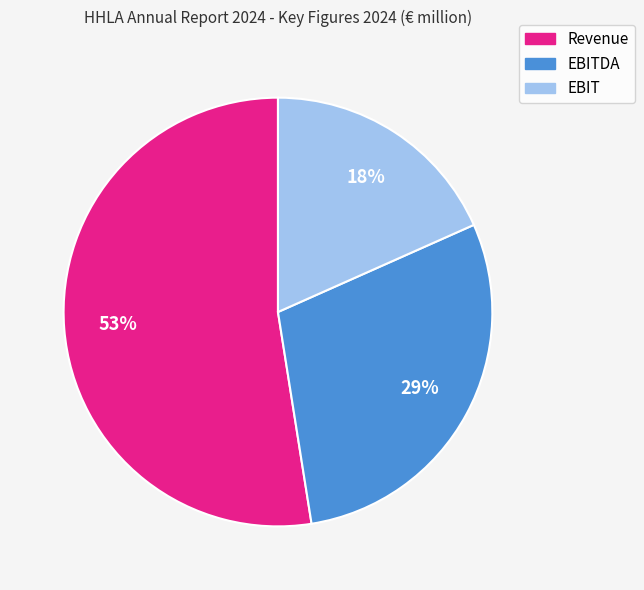

To the nearest percent, what is the average slice percentage?

33%